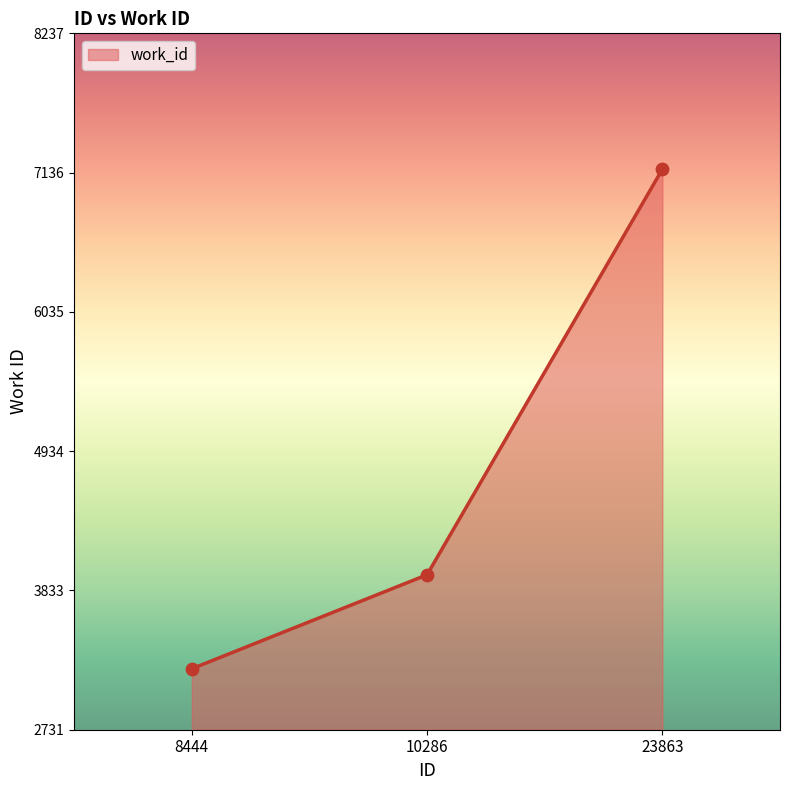

Approximately how many times larger is the value at 8444 compared to 10286?

0.8